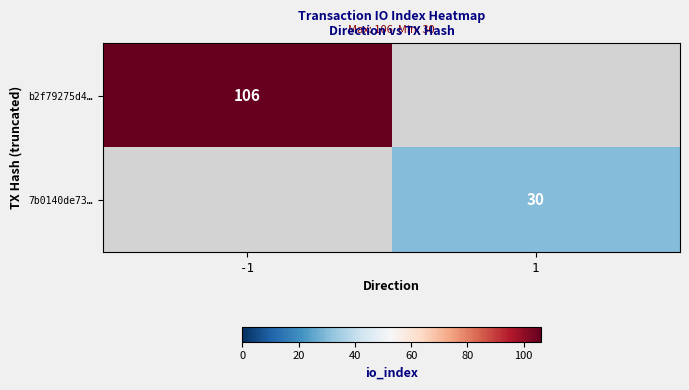

At which category does the chart reach its peak across all series?

-1